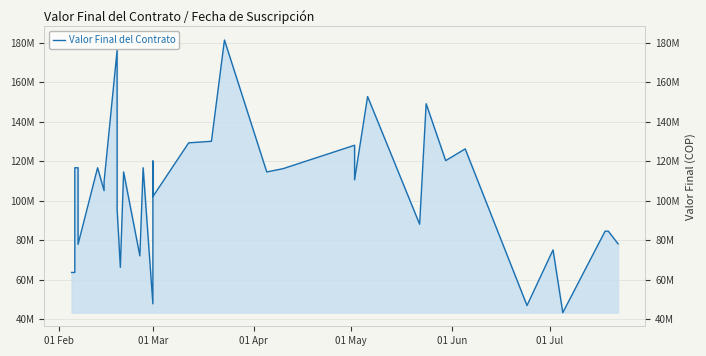

What is the sum of all values?

3896261017